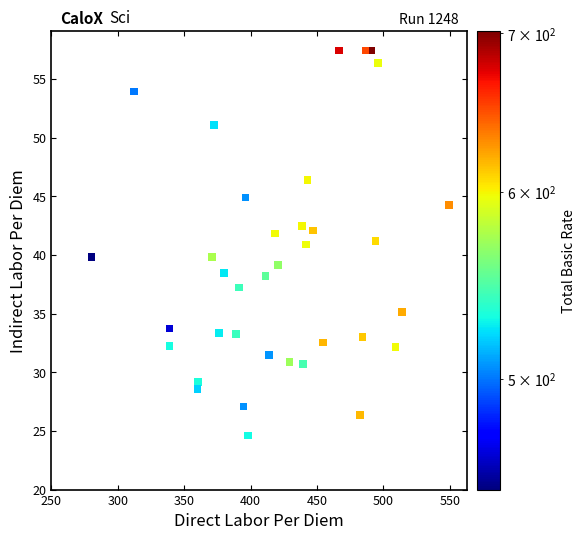

What is the range of X values (max minus min)?

269.2